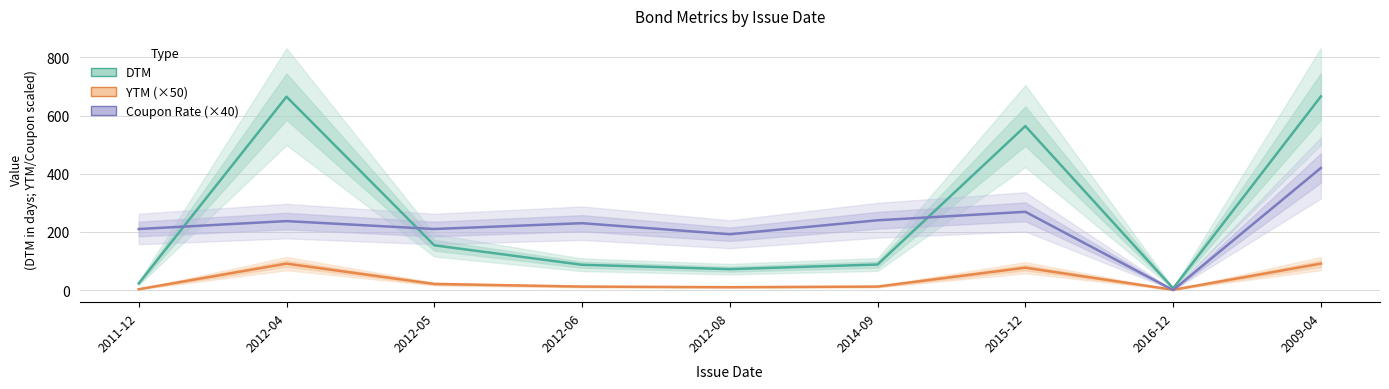

Rank the series by their average value, from highest to lowest.

DTM, Coupon Rate (×40), YTM (×50)